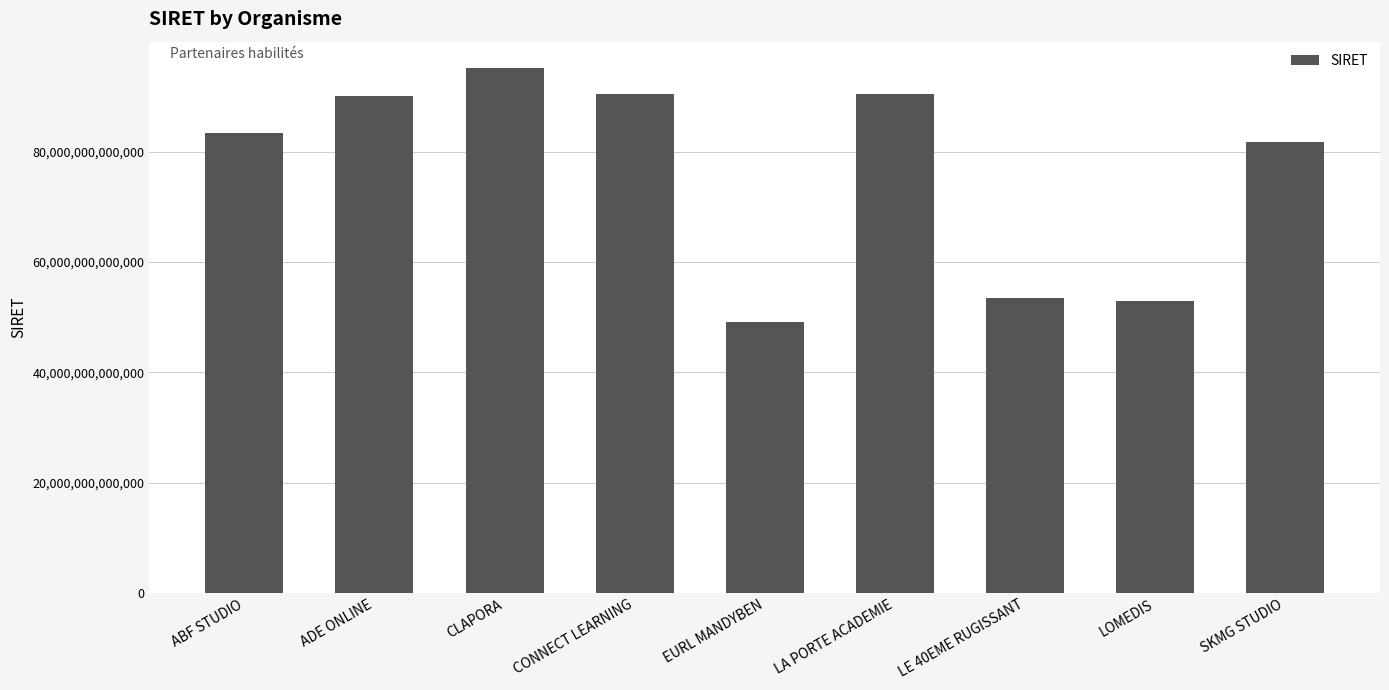

What is the label of the 5th bar from the left?

EURL MANDYBEN